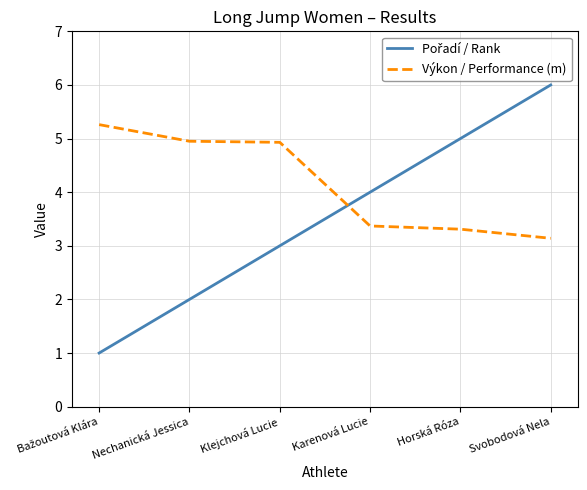

What is the spread (max minus min) of values at Svobodová Nela?

2.9